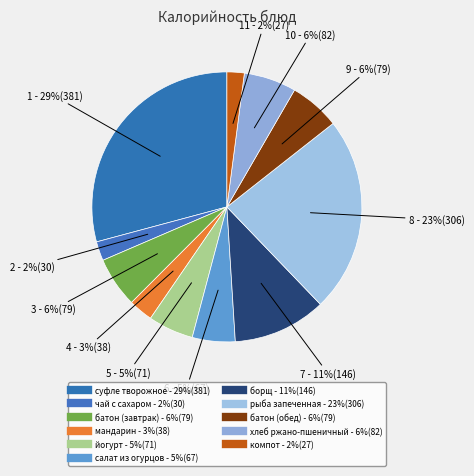

Count the number of slices in the pie.

11